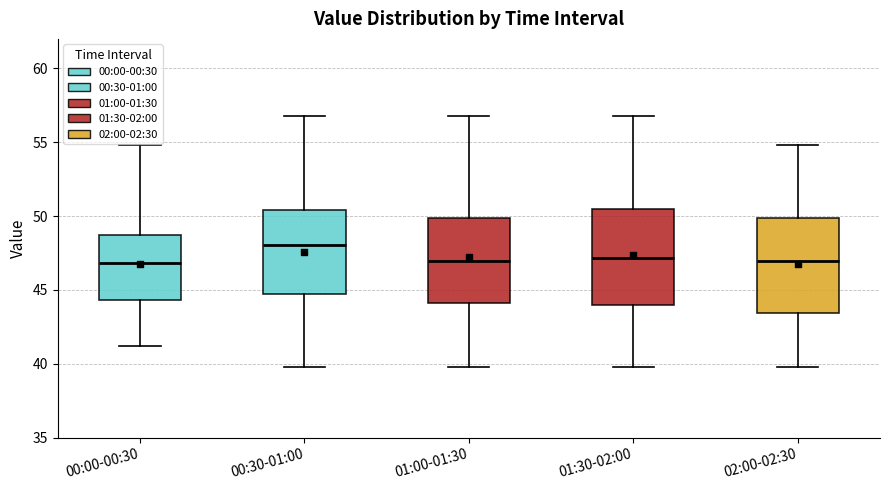

Reading left to right, transcribe this box plot: for each box, give where its median line is, the range the box spans, and where its two whiskers end, as read against the y-axis. The values are not printed on the chart, so give them approximately, as read against the axis.

00:00-00:30: median 47.0, box 44.5 to 48.5, whiskers 41.0 to 55.0
00:30-01:00: median 48.0, box 44.5 to 50.5, whiskers 40.0 to 57.0
01:00-01:30: median 47.0, box 44.0 to 50.0, whiskers 40.0 to 57.0
01:30-02:00: median 47.0, box 44.0 to 50.5, whiskers 40.0 to 57.0
02:00-02:30: median 47.0, box 43.5 to 50.0, whiskers 40.0 to 55.0